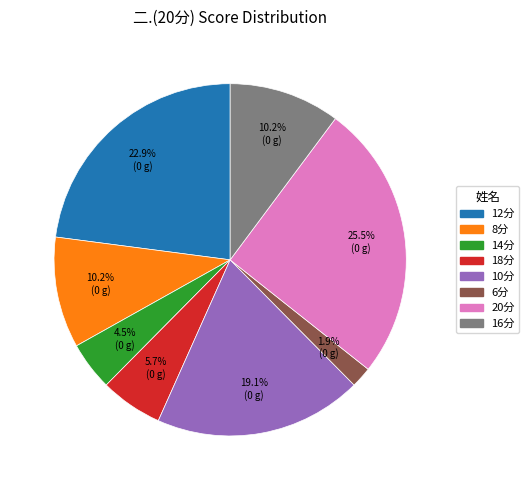

Is there any slice that represents more than half of the pie?

No